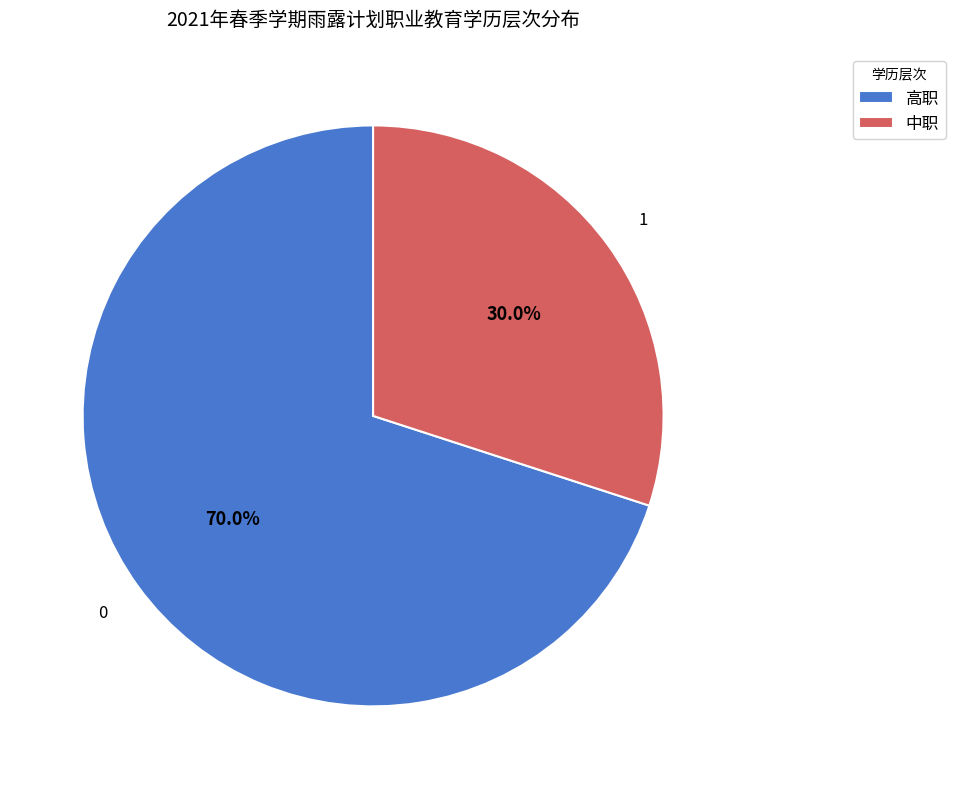

Between 高职 and 中职, which is larger?

高职